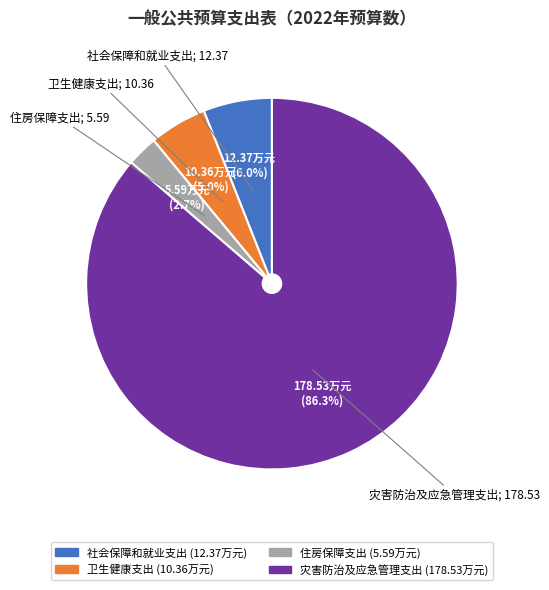

To the nearest percent, what portion does 住房保障支出 represent?

3%